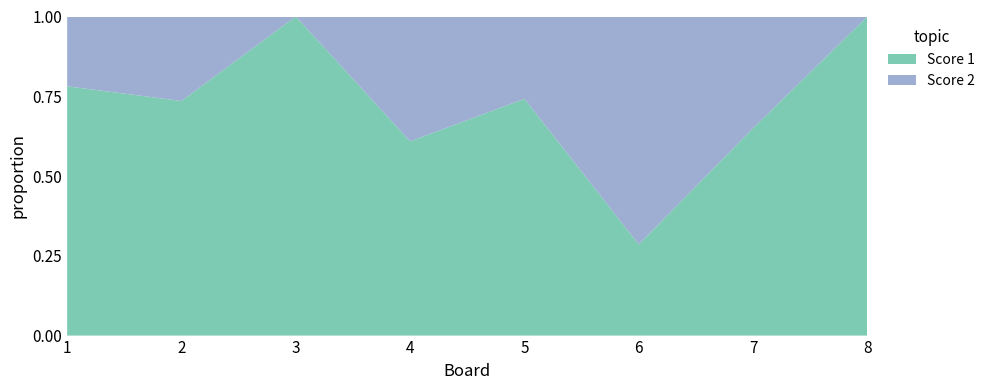

Reading left to right, what are all the values shown in this chart?

Score 1: 1=25	2=25	3=25	4=14	5=23	6=10	7=13	8=25
Score 2: 1=7	2=9	3=0	4=9	5=8	6=25	7=7	8=0